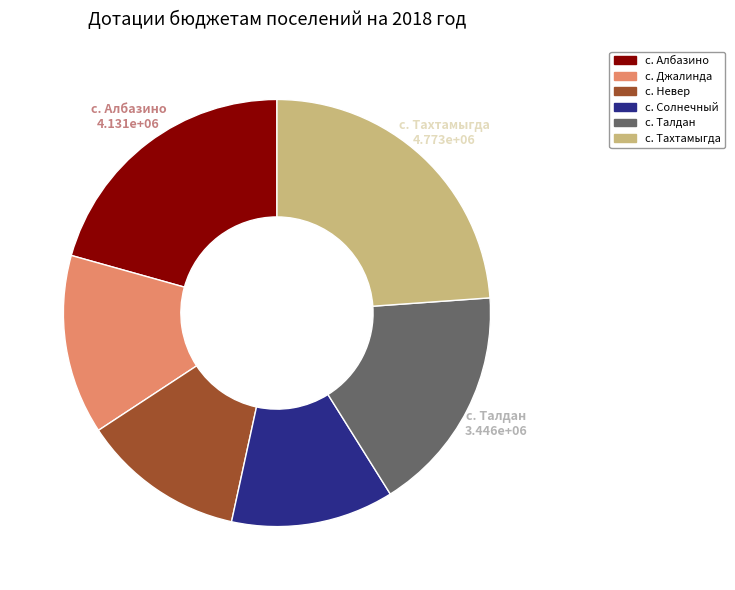

Count the number of slices in the pie.

6